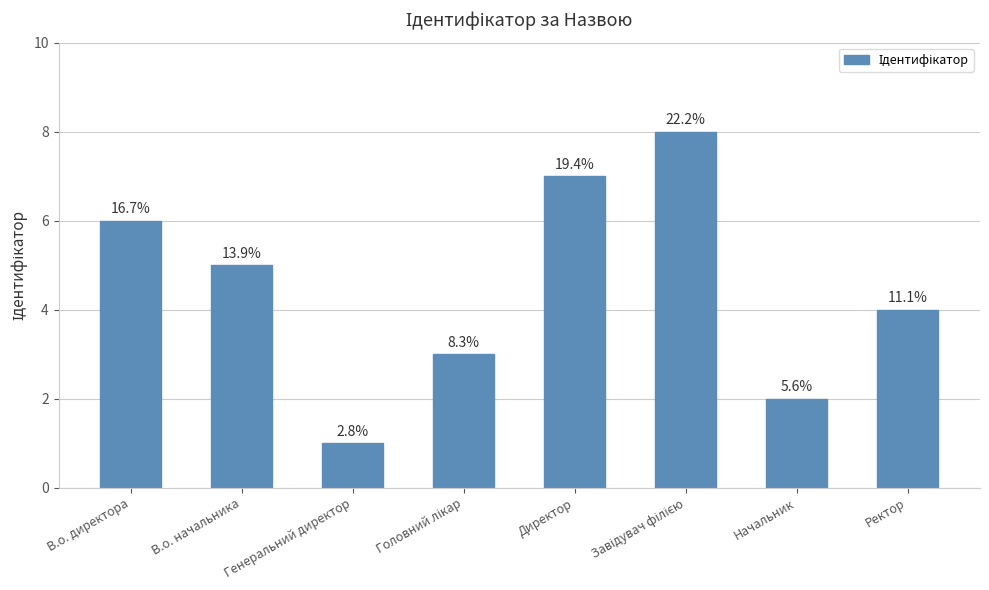

Reading right to left, what are all the values shown in this chart?

4	2	8	7	3	1	5	6